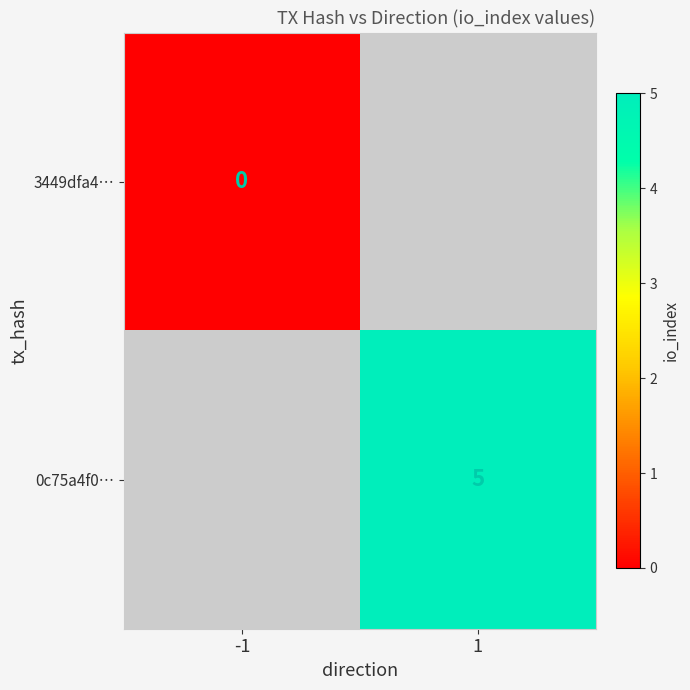

Which has a higher value, 1 or -1?

-1